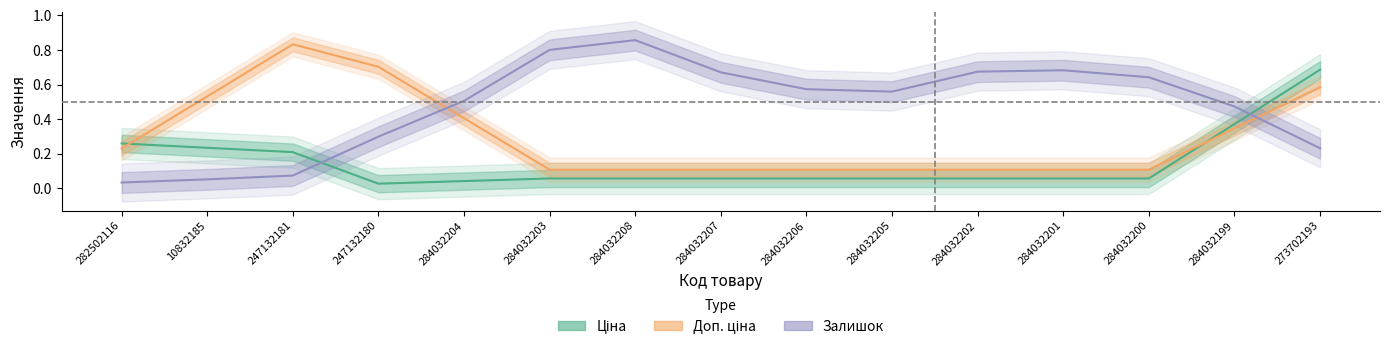

The Доп. ціна series shows 0.1 at 284032205. True or false?

True